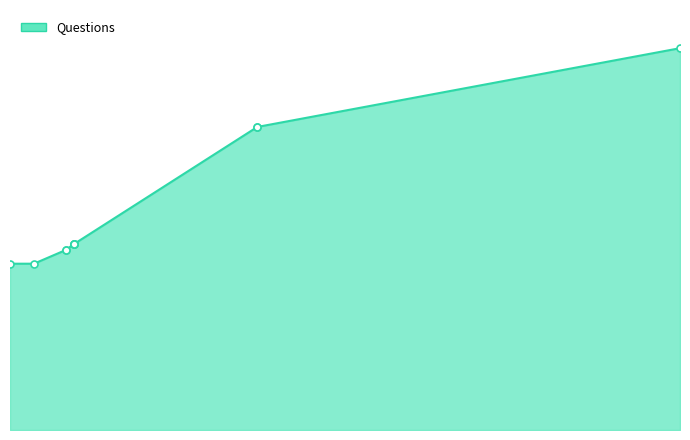

What is the smallest value displayed?

19724